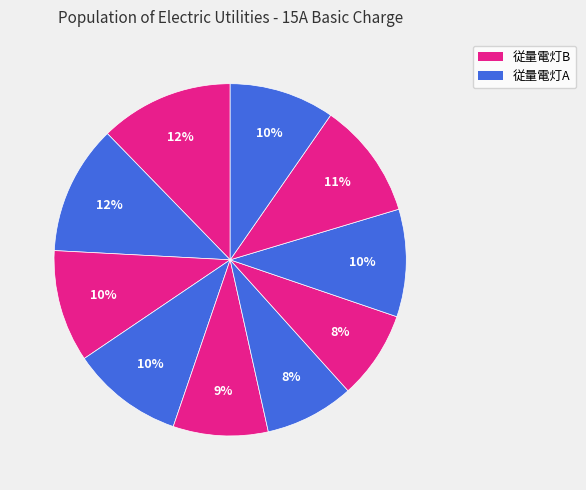

How many slices are in this pie chart?

10